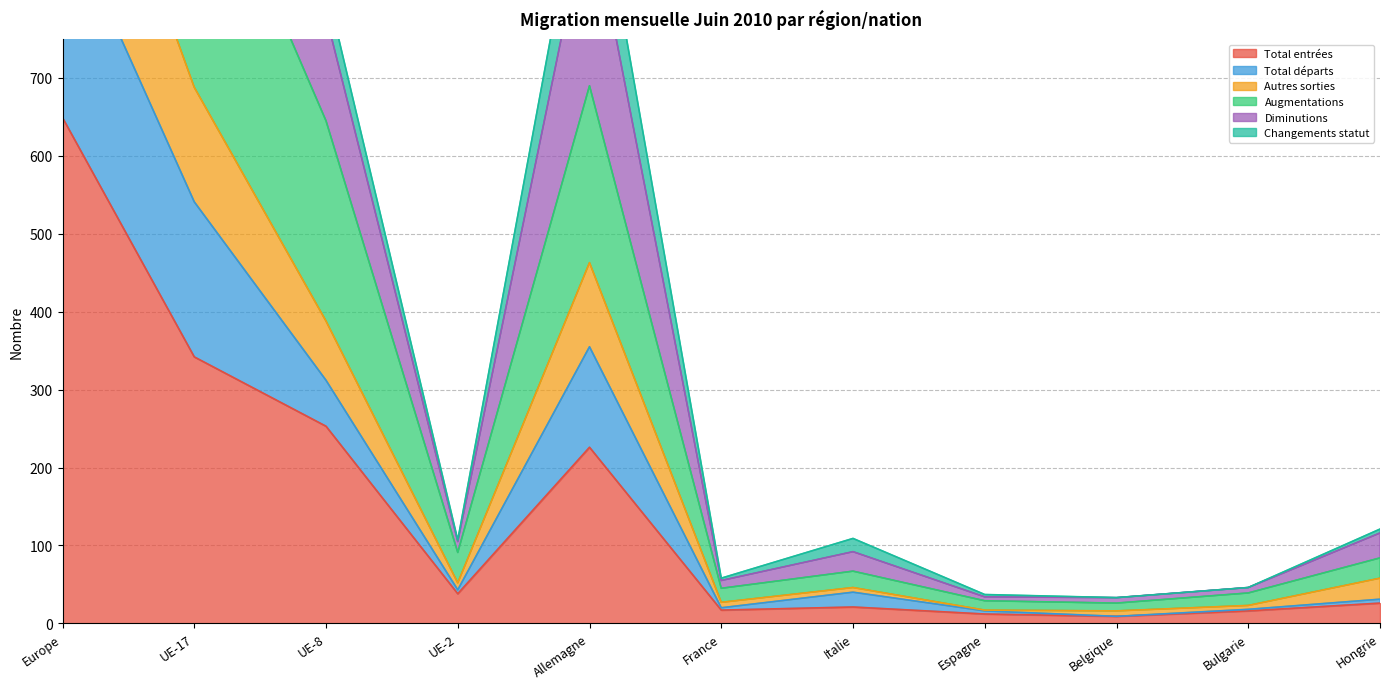

True or false: Autres sorties and Augmentations cross at least once.

False